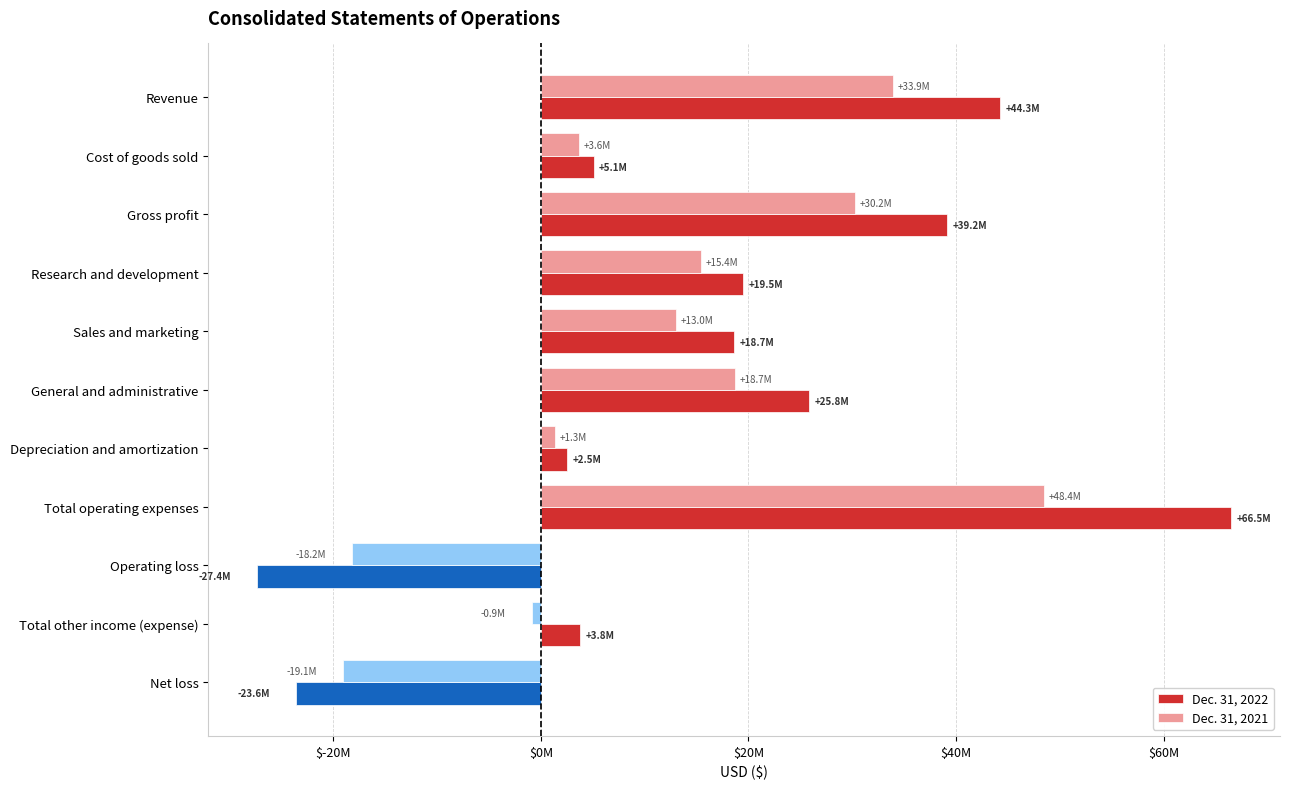

Which series has the widest spread of values?

Dec. 31, 2022